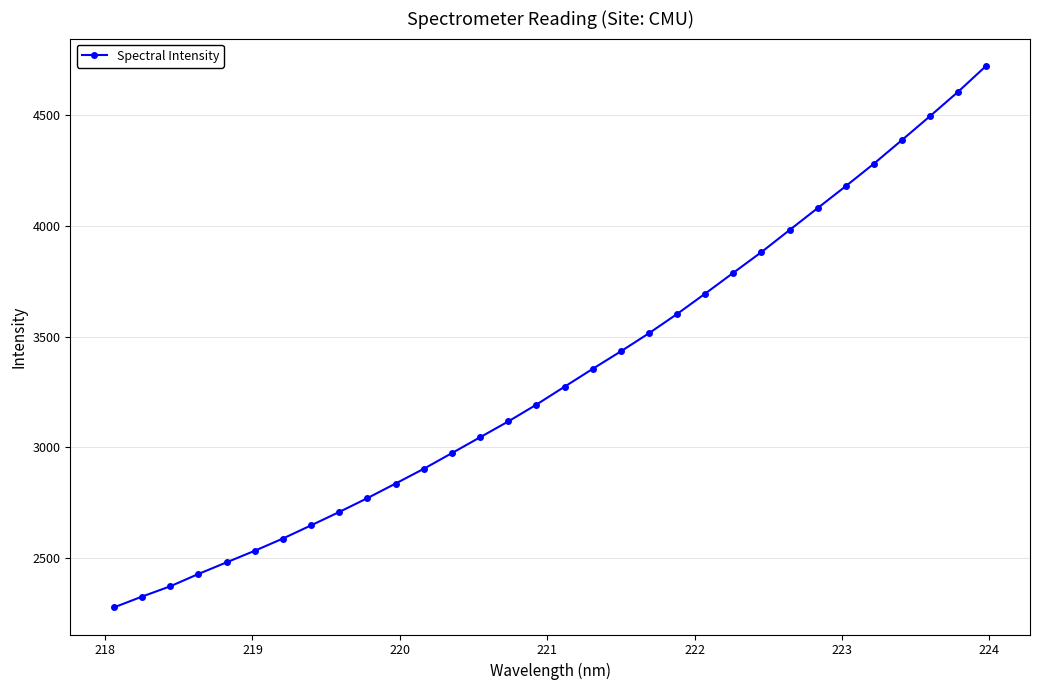

What is the sum of all values?

106485.6